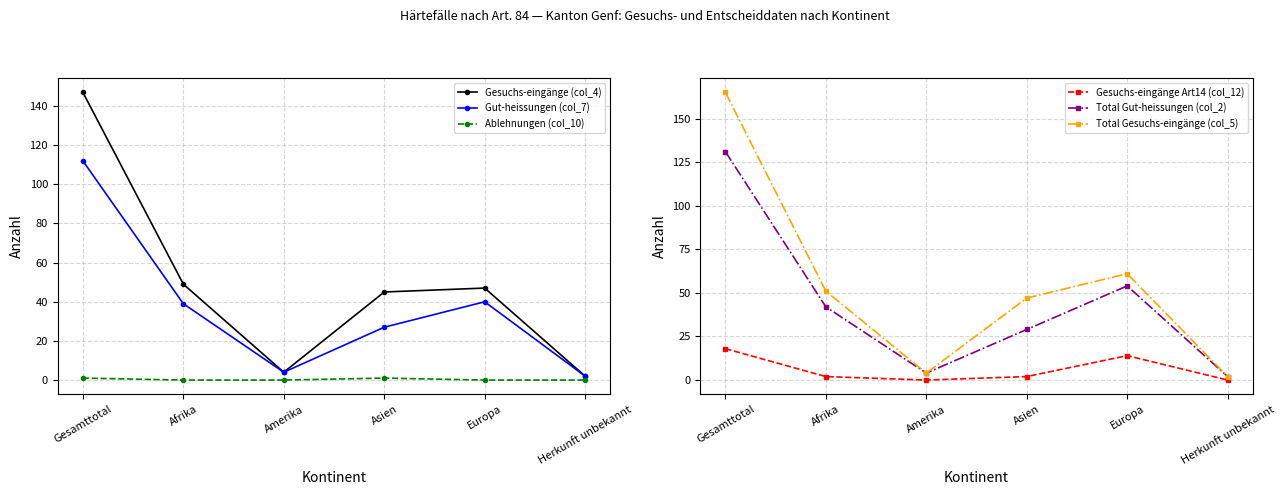

Reading left to right, transcribe all the data shown in this chart.

Gesuchs-eingänge (col_4): 147	49	4	45	47	2
Gut-heissungen (col_7): 112	39	4	27	40	2
Ablehnungen (col_10): 1	0	0	1	0	0
Gesuchs-eingänge Art14 (col_12): 18	2	0	2	14	0
Total Gut-heissungen (col_2): 131	42	4	29	54	2
Total Gesuchs-eingänge (col_5): 165	51	4	47	61	2